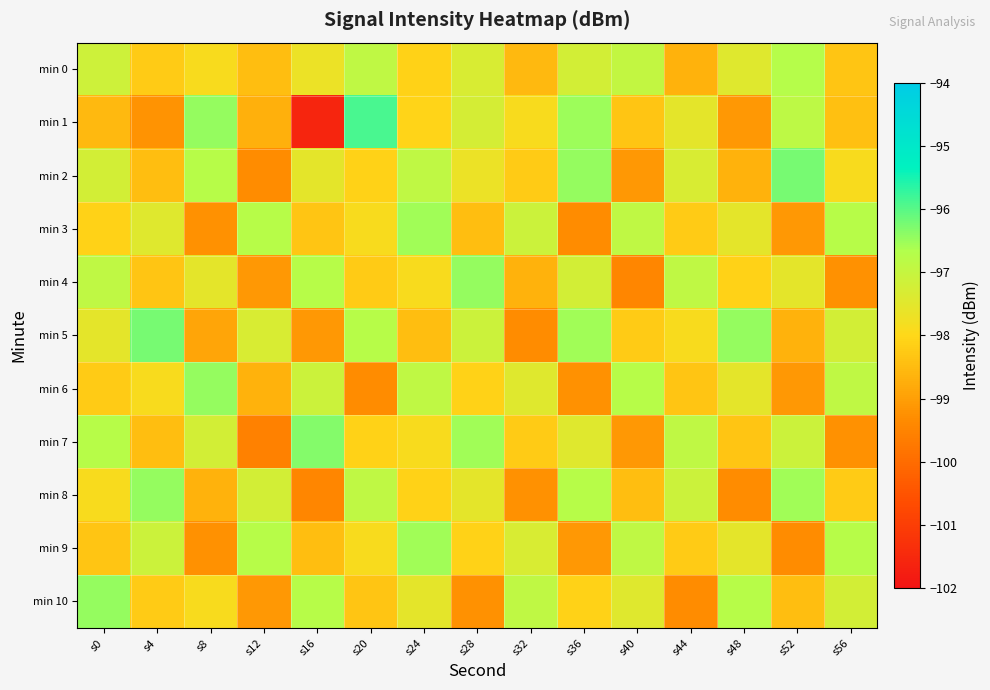

At which category is the sum across all series the highest?

s24